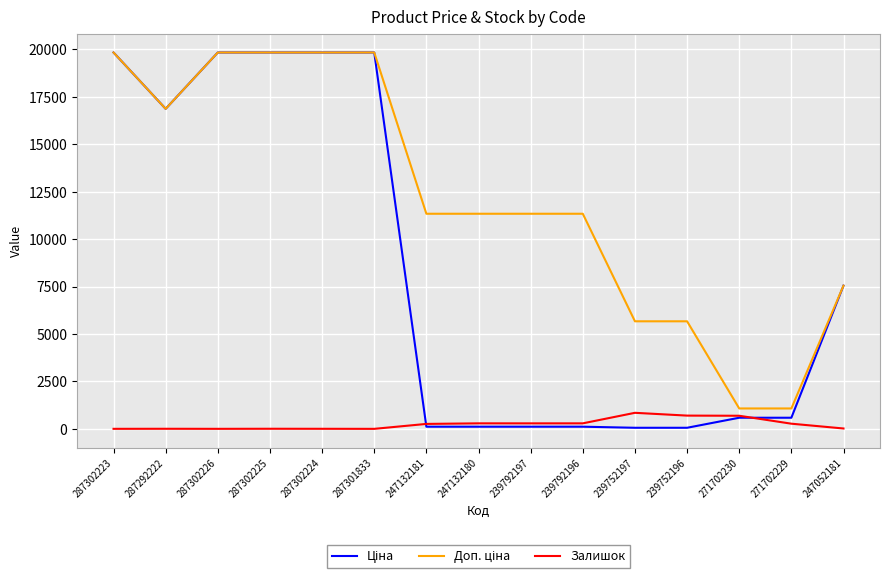

What is the maximum value shown in the chart?

19831.1